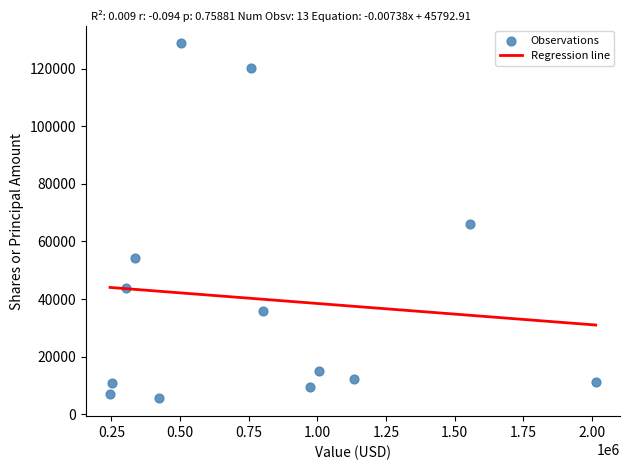

What is the range of X values (max minus min)?

1768000